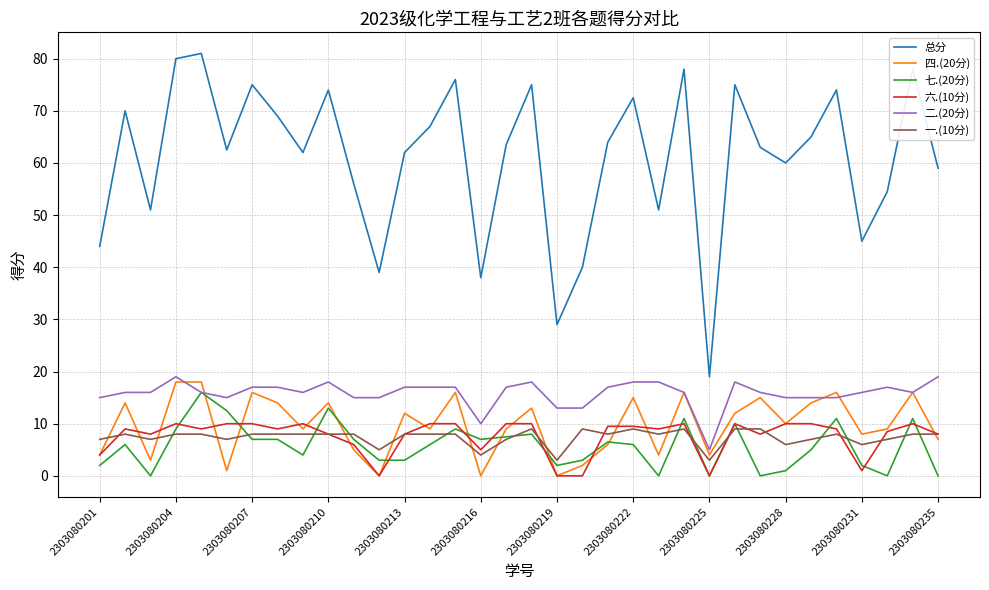

What are all the series names shown in the legend?

总分, 四.(20分), 七.(20分), 六.(10分), 二.(20分), 一.(10分)